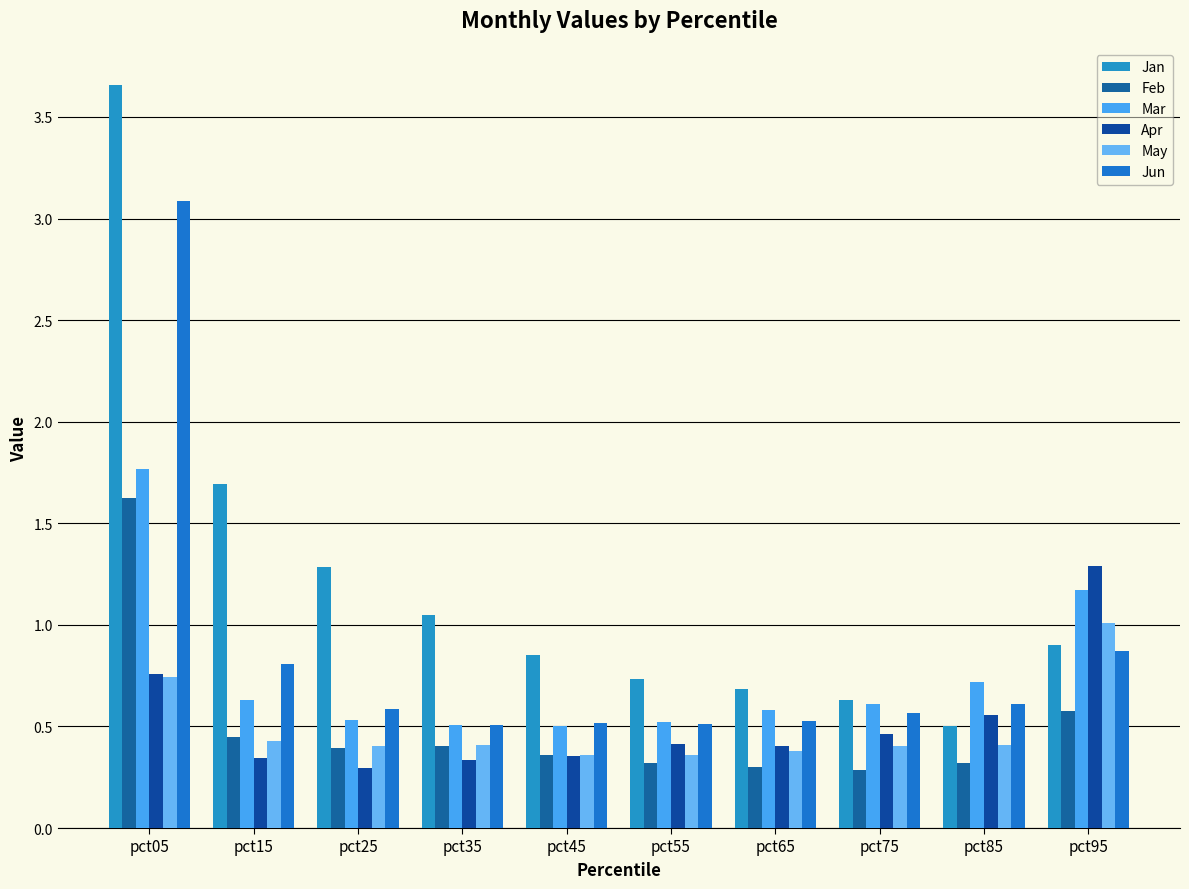

Count the number of categories in the chart.

10